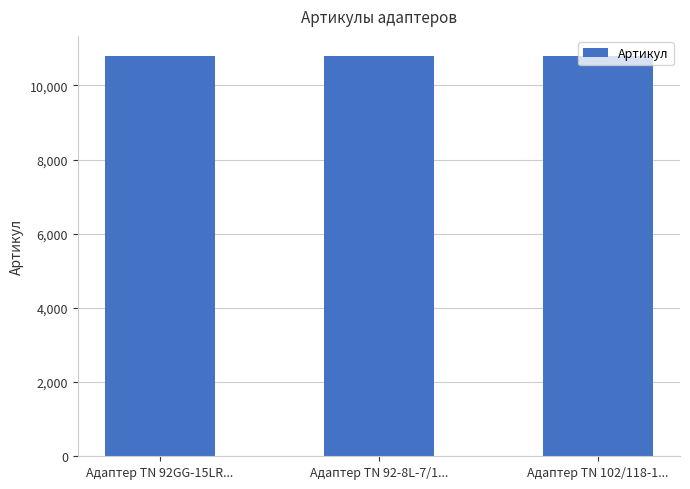

What is the value of the 2nd bar from the left?

10794